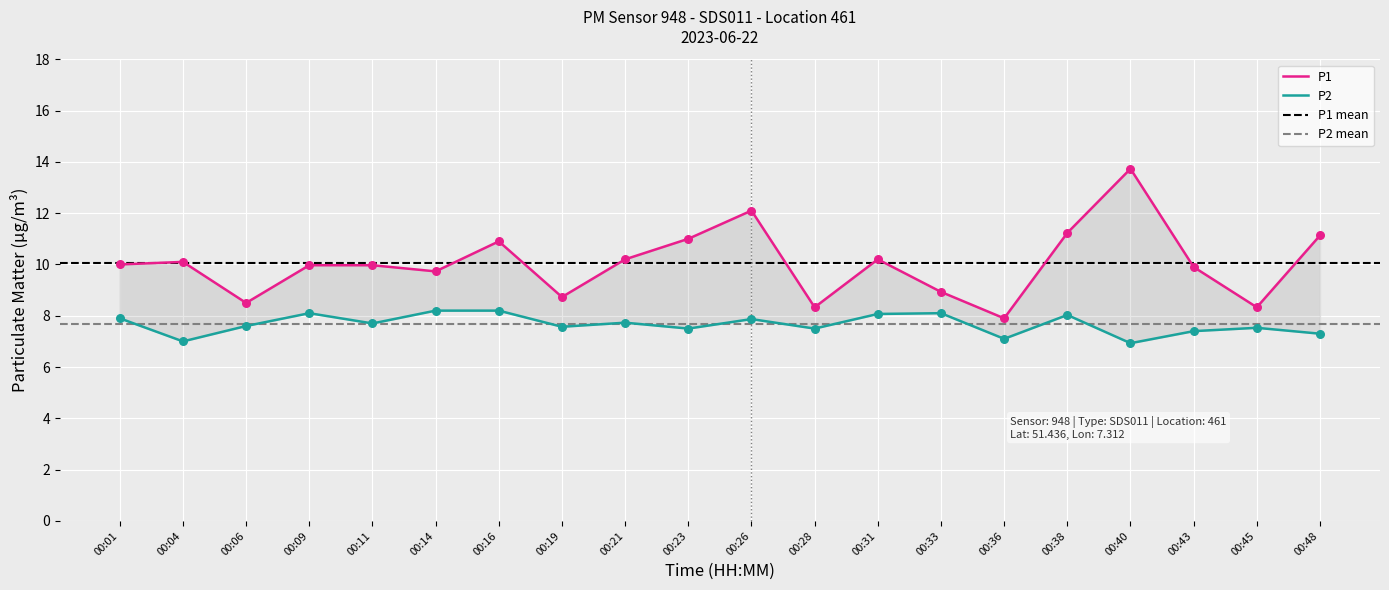

At how many categories does at least one series exceed 8?

19